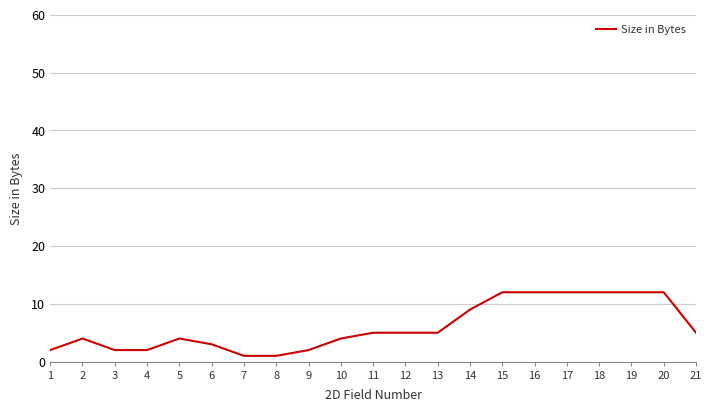

What is the ratio of the value at 15 to the value at 10?

3.0